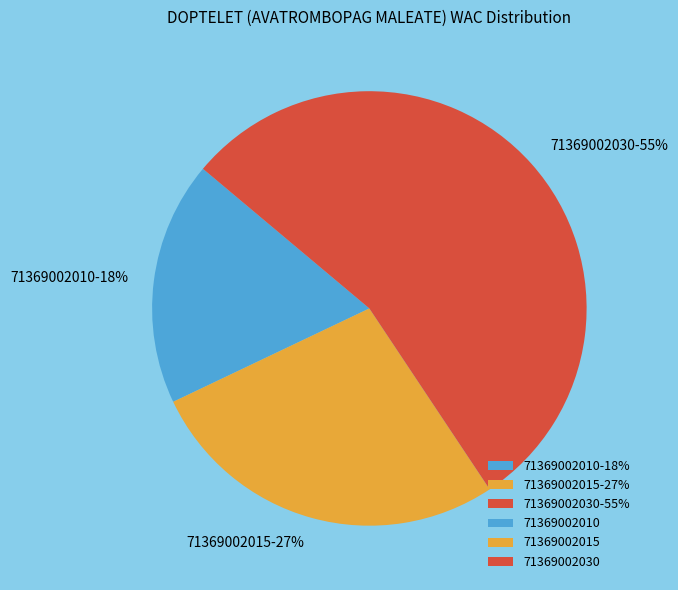

To the nearest percent, what is the combined percentage of 71369002015-27% and 71369002030-55%?

82%